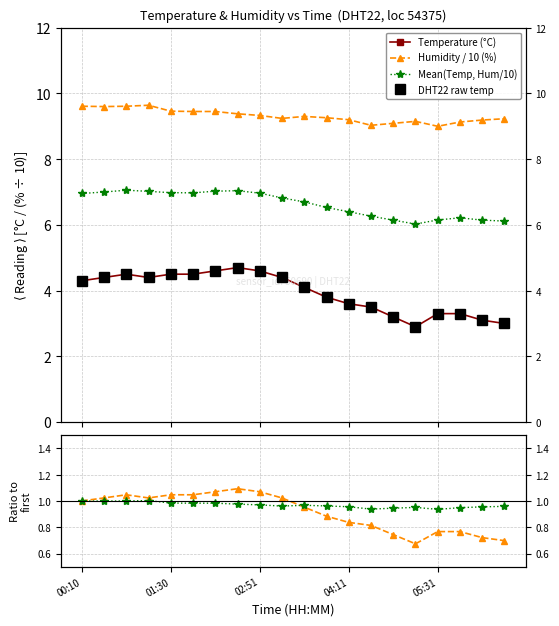

List the series in order of their peak value, lowest first.

Hum ratio, Temp ratio, Temperature (°C), DHT22 raw temp, Mean(Temp, Hum/10), Humidity / 10 (%)